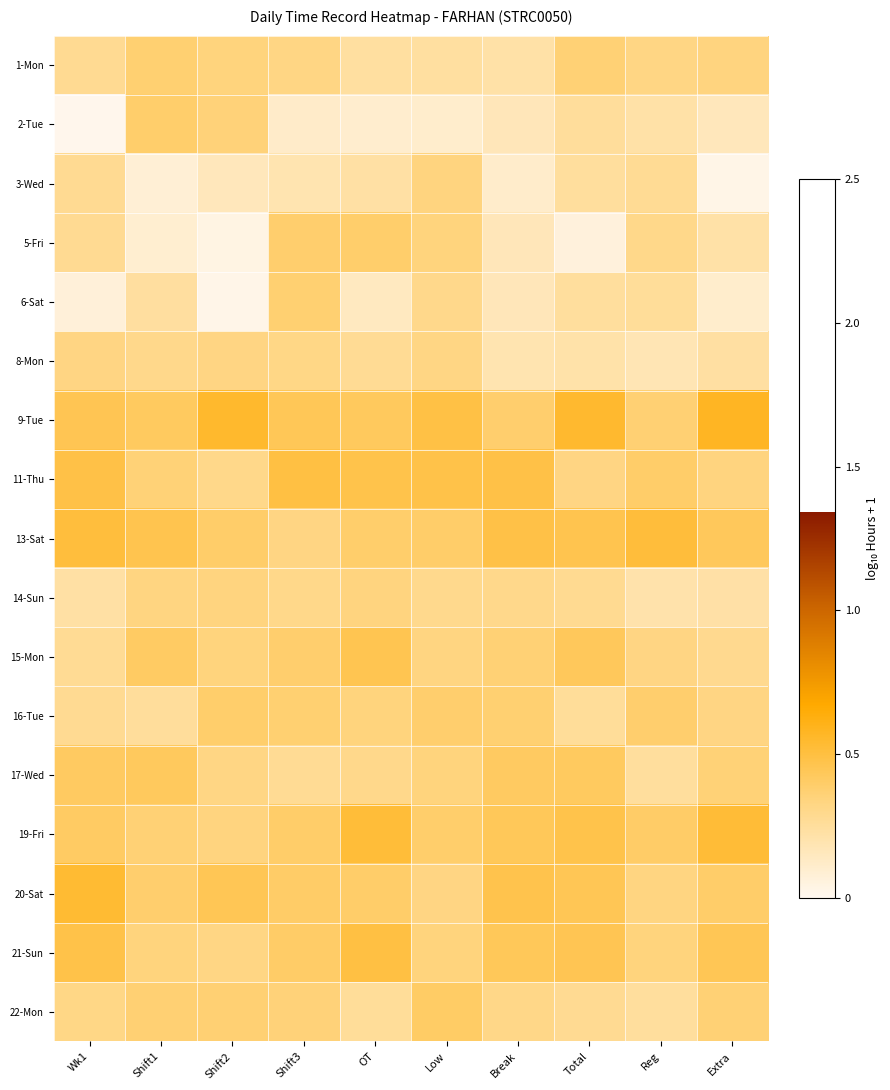

Between Extra and Shift1, which is larger?

Shift1